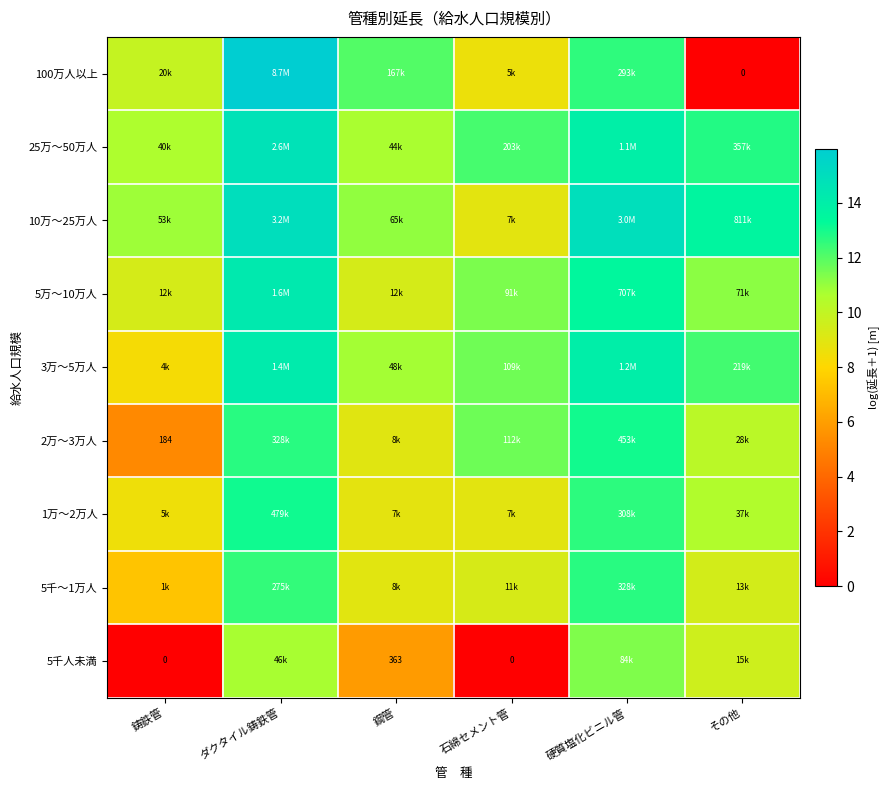

What is the total value across all series at 石綿セメント管?

82.6